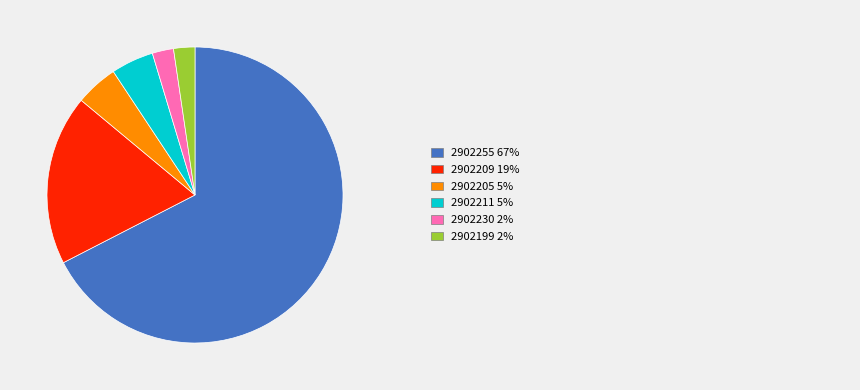

Does any single category account for the majority?

Yes